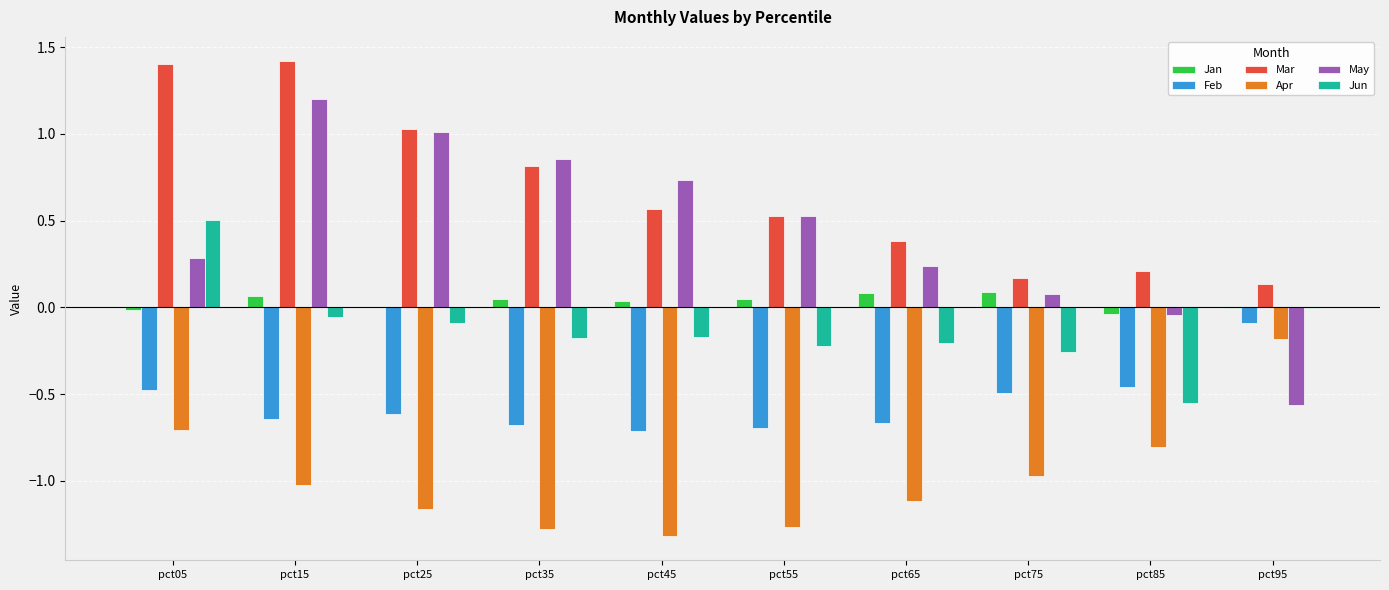

What is the sum of all Mar values?

6.7